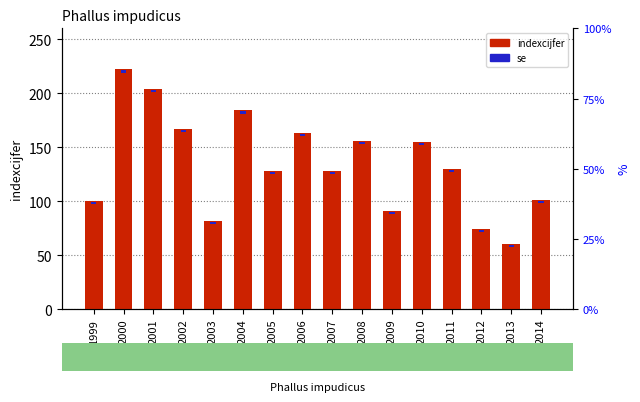

At 2006, list the series in order from smallest to largest.

se, indexcijfer